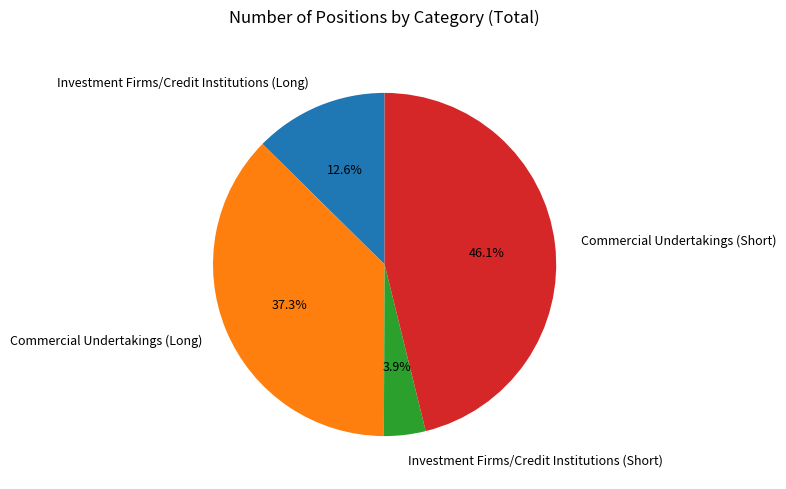

Which slice is the largest?

Commercial Undertakings (Short)